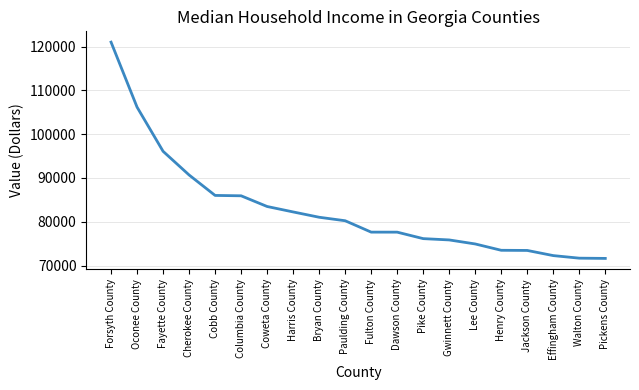

What is the ratio of the value at Bryan County to the value at Columbia County?

0.9